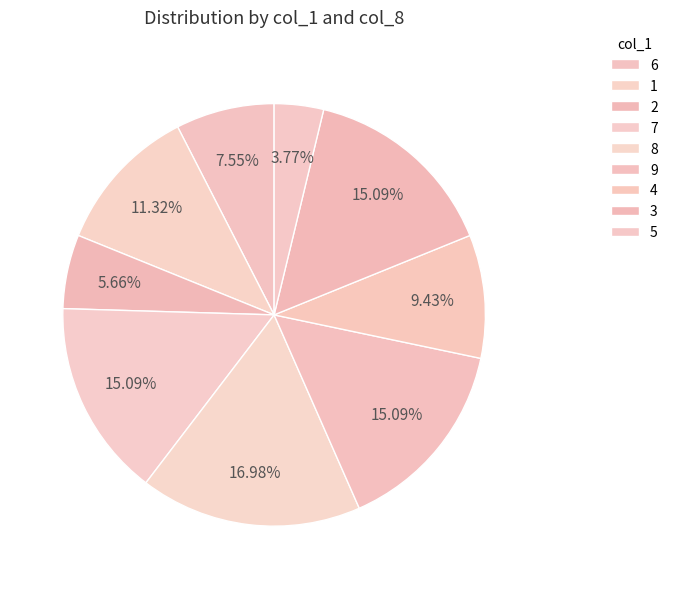

To the nearest percent, what percentage of the pie is 7?

15%